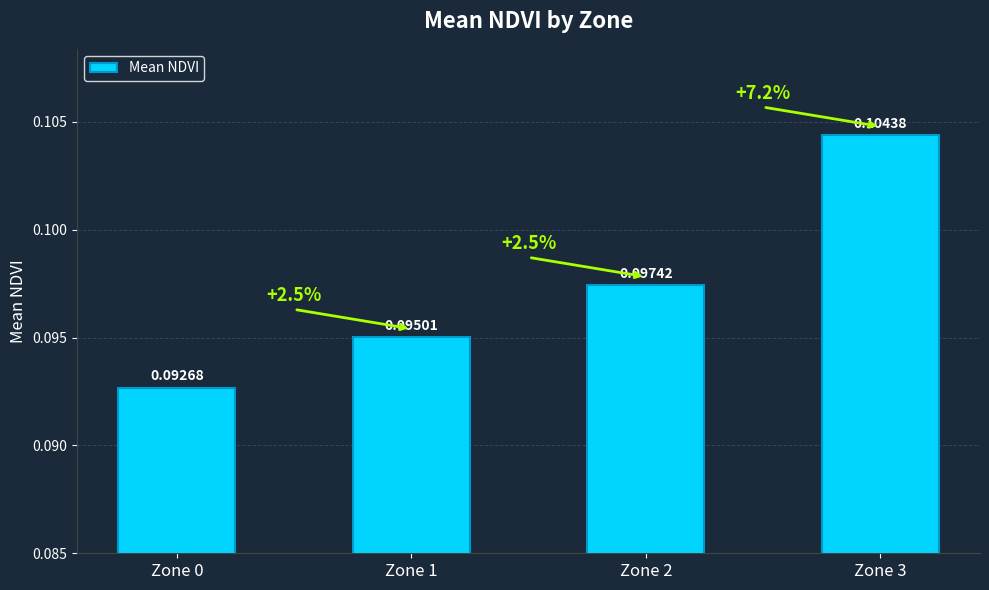

What is the sum of all values?

0.4